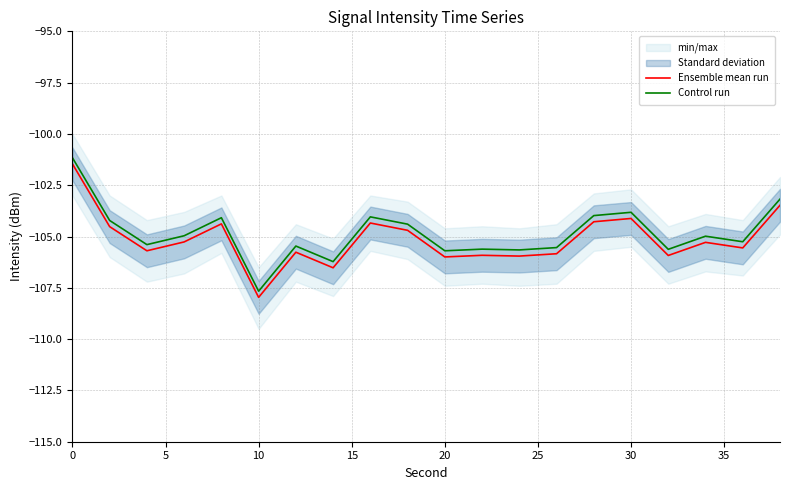

Which category has the lowest value in the Ensemble mean run series?

10